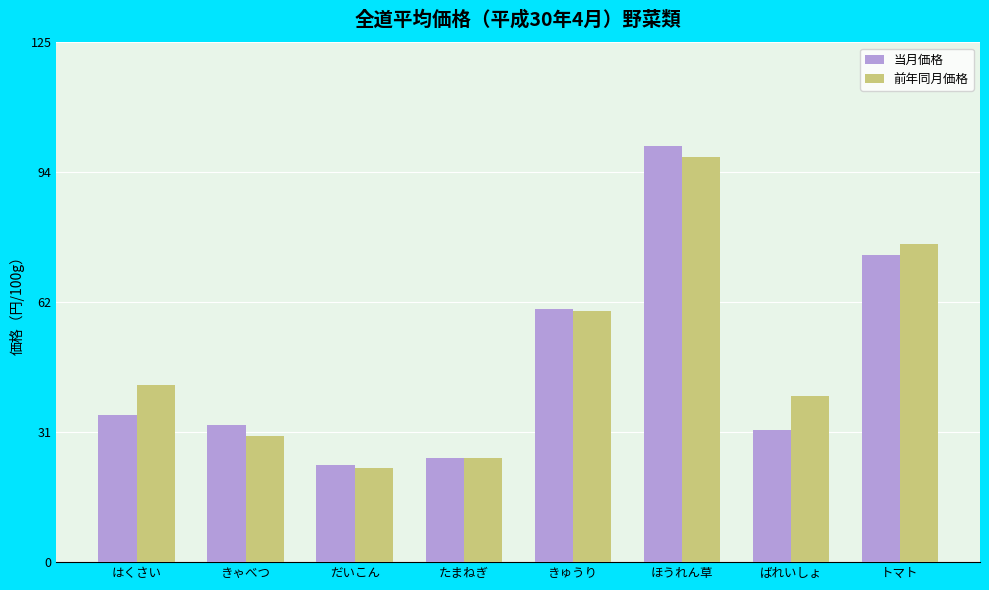

What is the spread (max minus min) of values at たまねぎ?

0.1